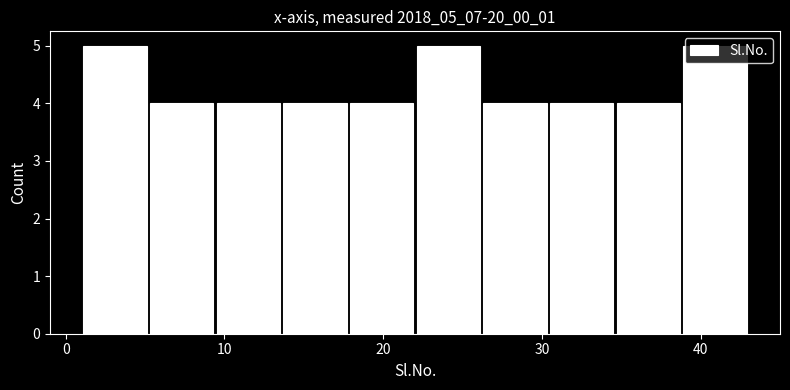

Reading left to right, list every bar in this chart as the range it spans on the x-axis followed by its height. Neither the bar edges nor the heights are printed on the chart, so give them approximately, as read against the axes.

1.0 to 5.2: 5
5.2 to 9.4: 4
9.4 to 13.6: 4
13.6 to 17.8: 4
17.8 to 22.0: 4
22.0 to 26.2: 5
26.2 to 30.4: 4
30.4 to 34.6: 4
34.6 to 38.8: 4
38.8 to 43.0: 5